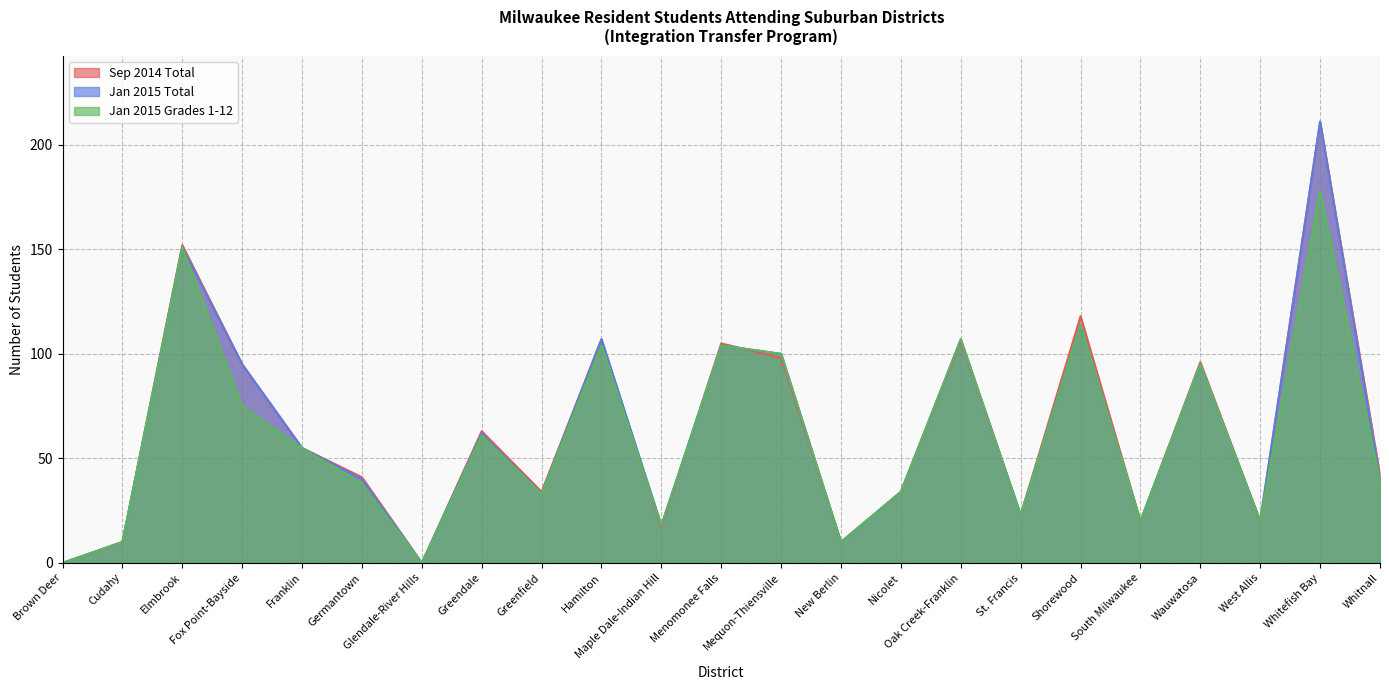

Reading left to right, transcribe all the data shown in this chart.

Sep 2014 Total: 0	10	152	95	55	41	0	63	34	107	17	105	98	10	34	106	23	118	20	96	20	211	42
Jan 2015 Total: 0	10	151	95	55	40	0	62	33	107	18	104	100	10	34	107	23	114	20	95	20	211	40
Jan 2015 Grades 1-12: 0	10	151	75	55	38	0	61	33	104	18	104	100	10	34	107	23	114	20	95	20	178	39